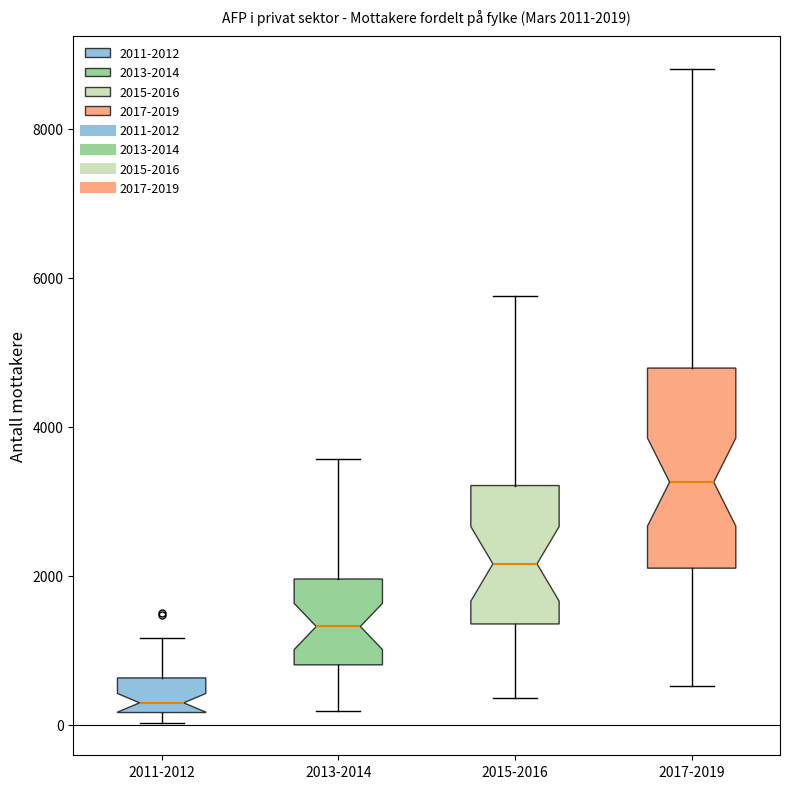

Which box has the lowest median line?

2011-2012